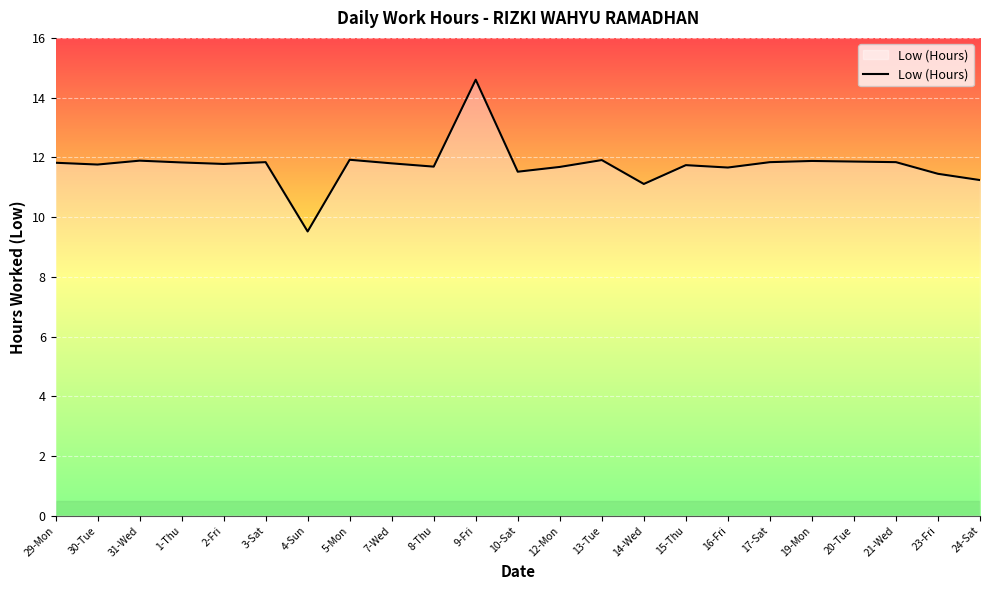

Which has a higher value, 9-Fri or 23-Fri?

9-Fri